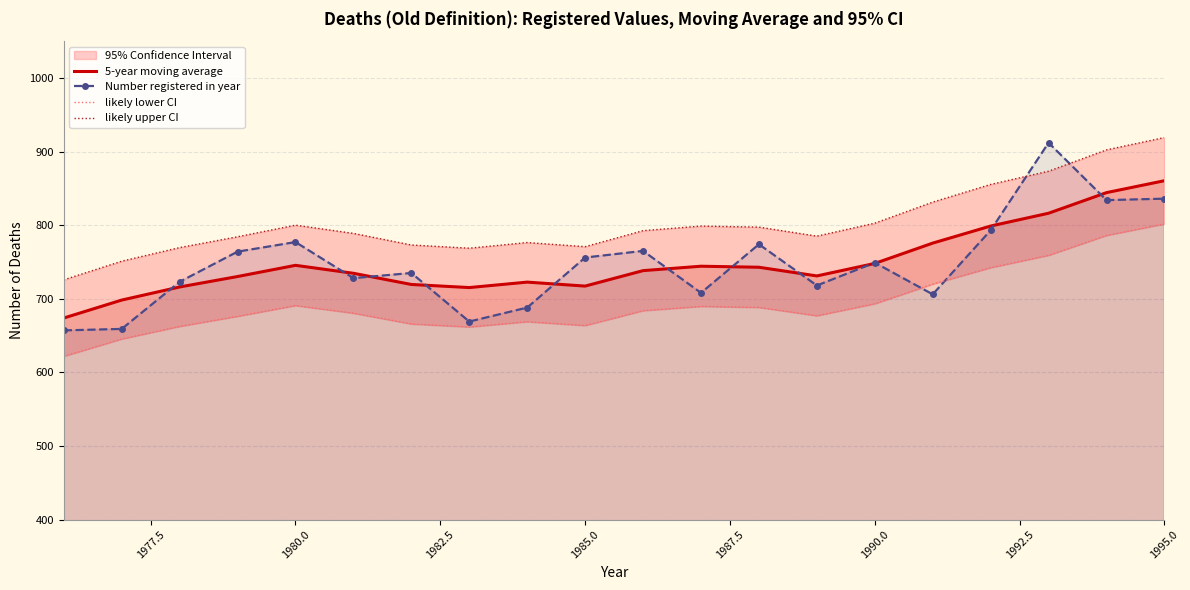

What is the highest value of the Number registered in year series?

912.0